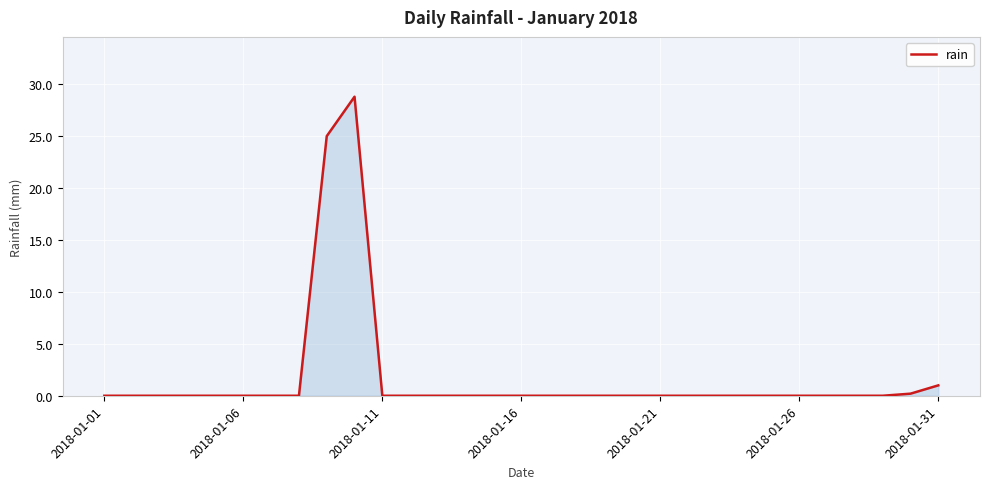

What is the difference between the maximum and minimum values?

28.8